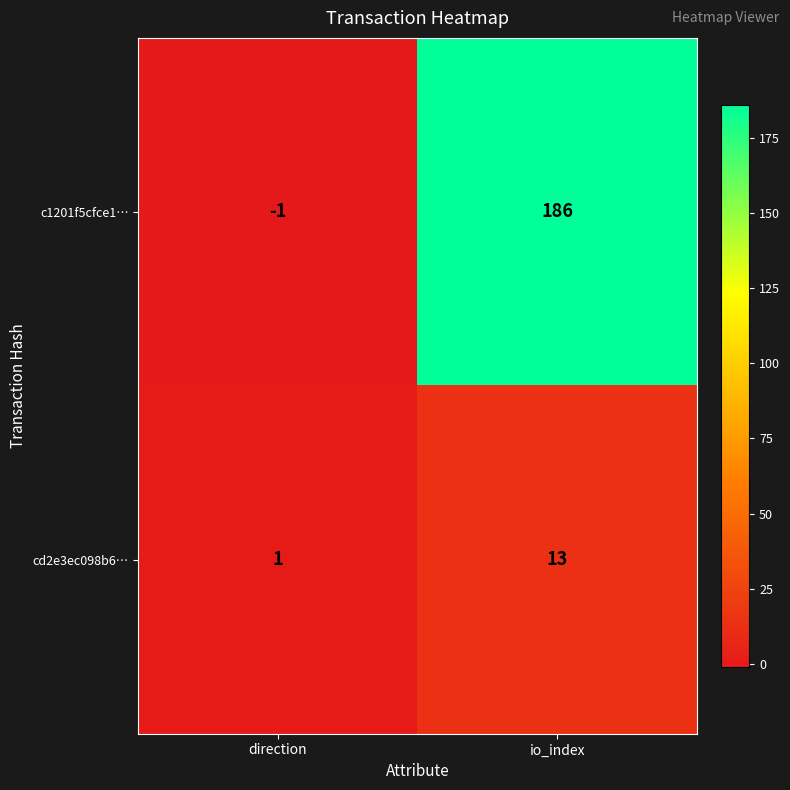

At which category is the sum across all series the highest?

io_index